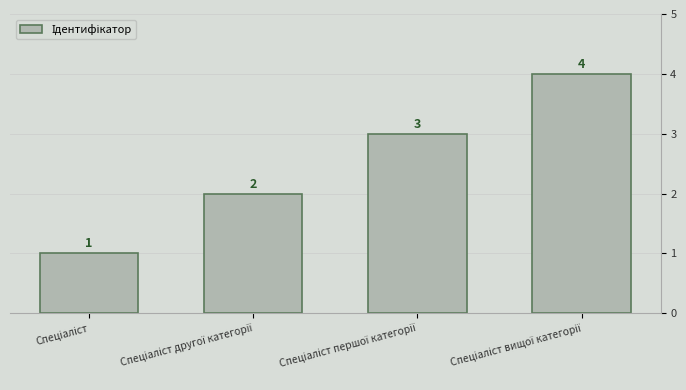

What is the difference between the maximum and minimum values?

3